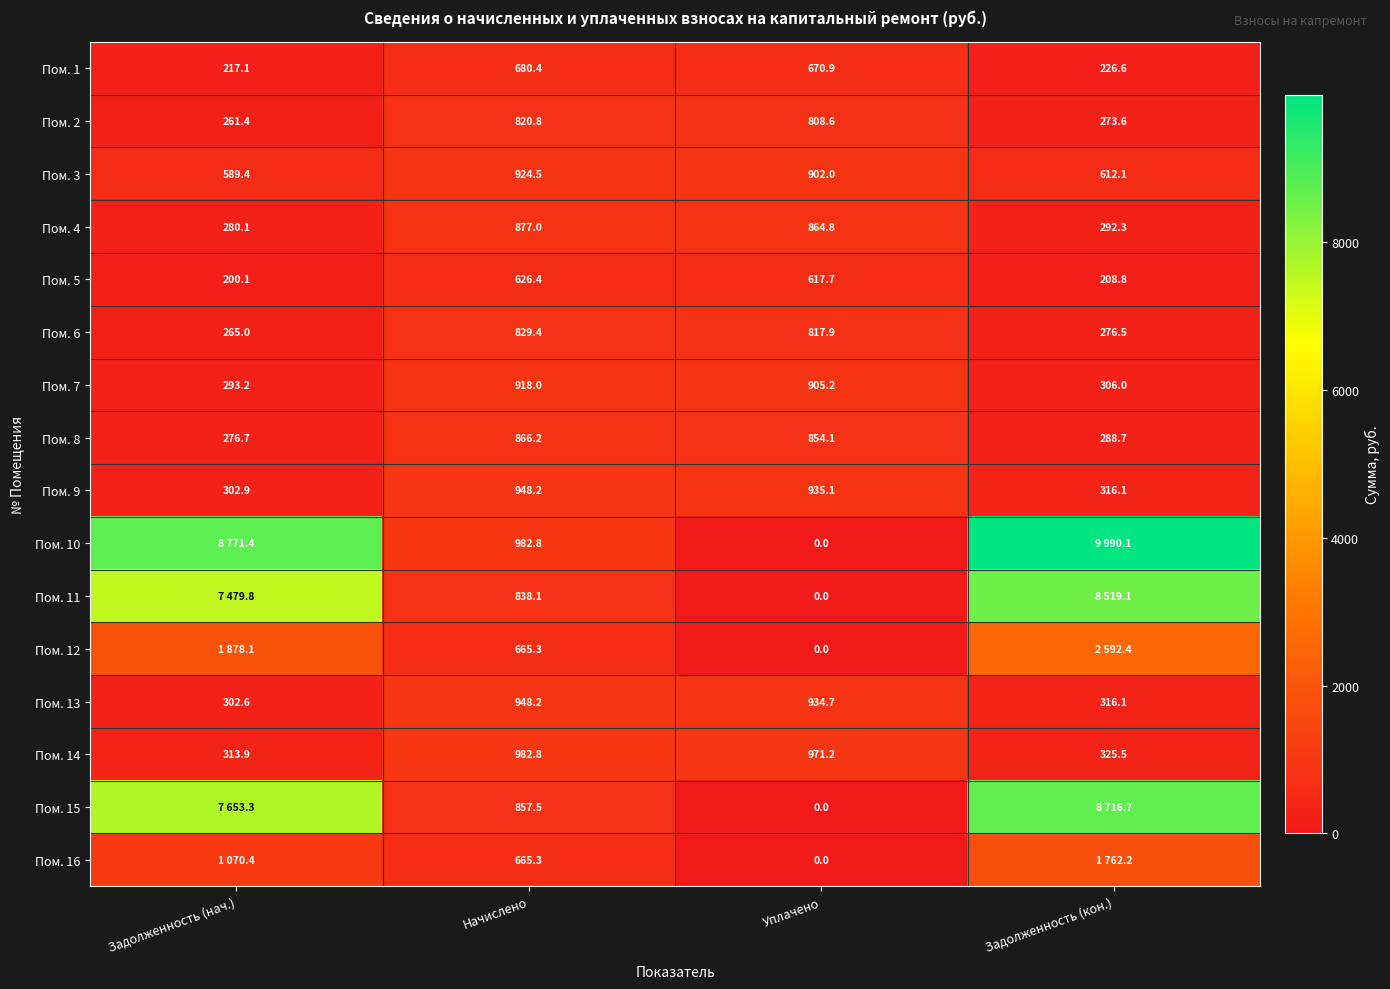

How many data points does each series have?

4